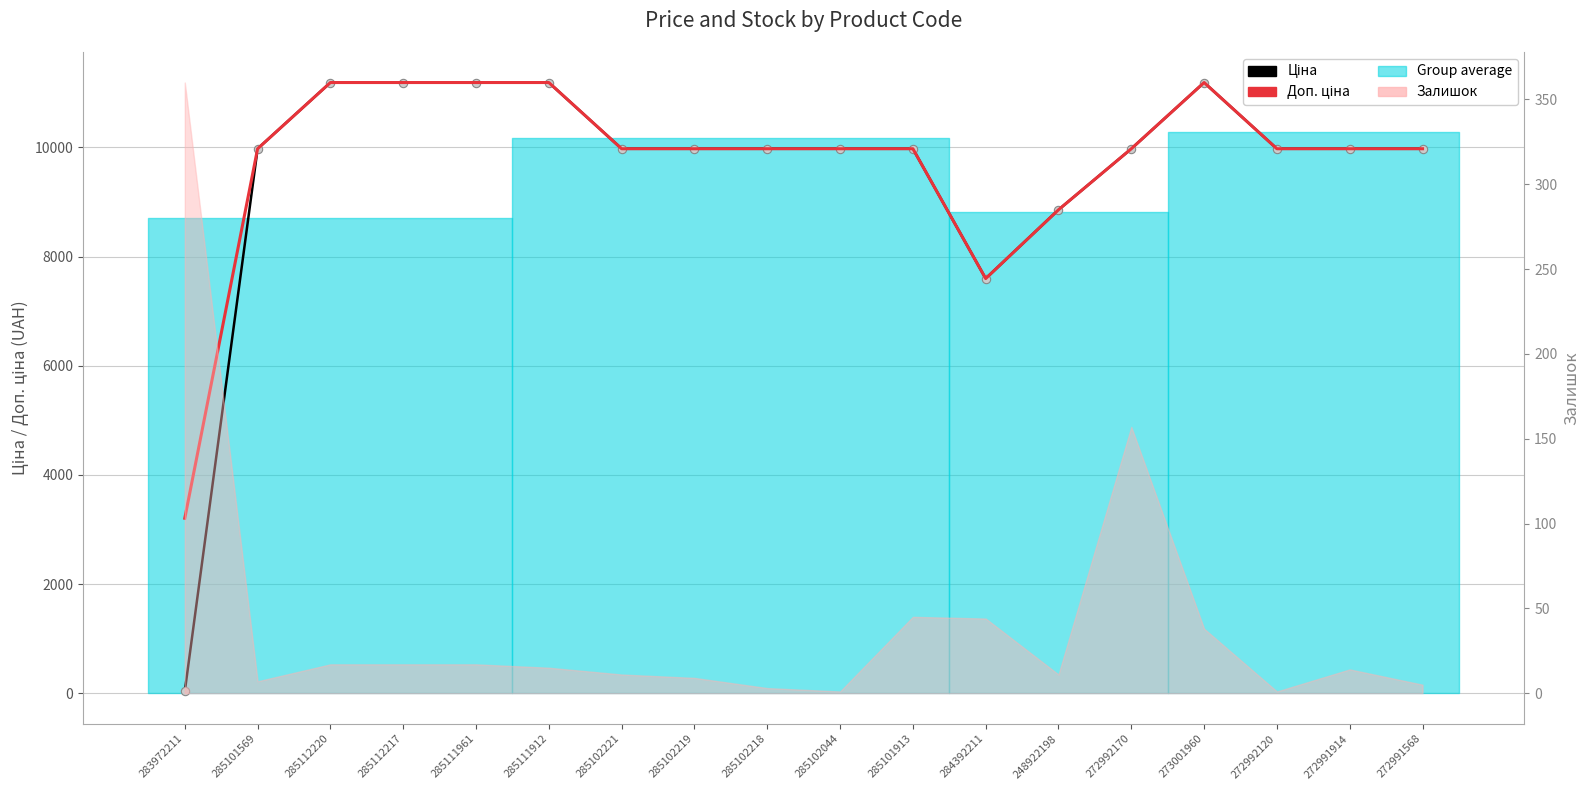

What is the label of the 11th point from the left?

285101913